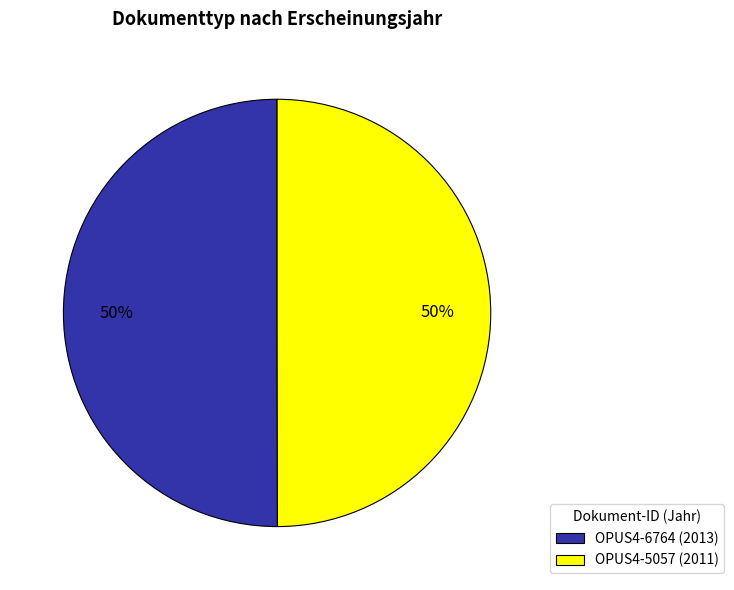

To the nearest percent, what is the average slice percentage?

50%